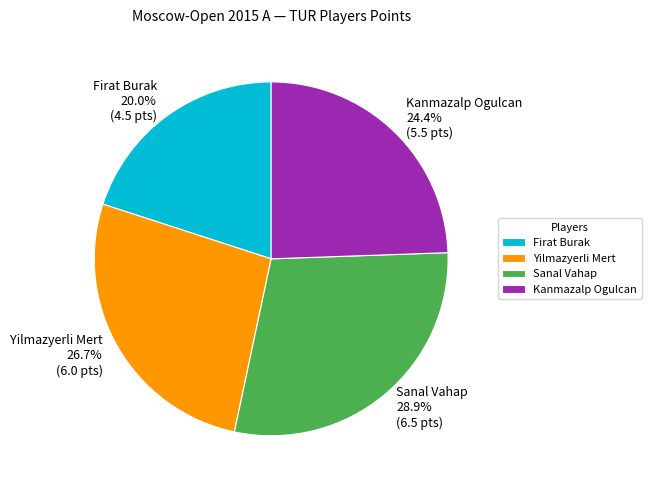

Which category has the smallest portion of the pie?

Firat Burak